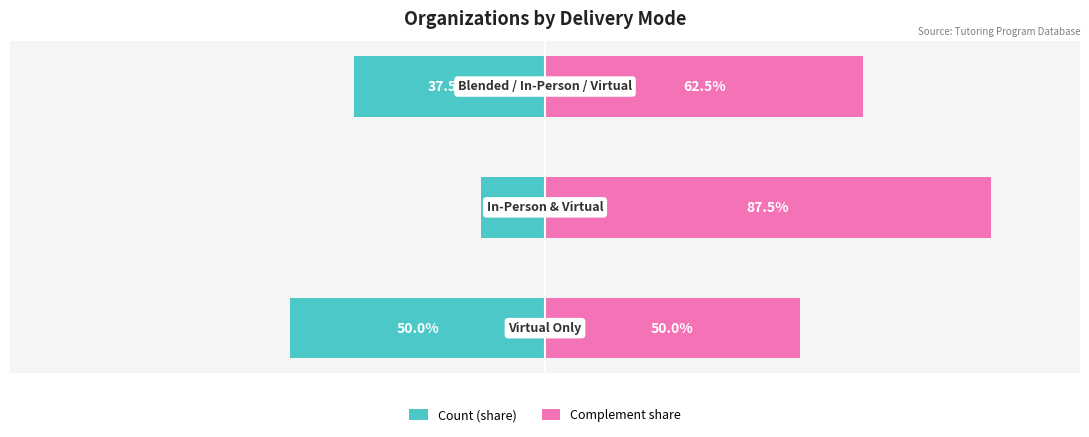

What are all the series names shown in the legend?

Count (share), Complement share